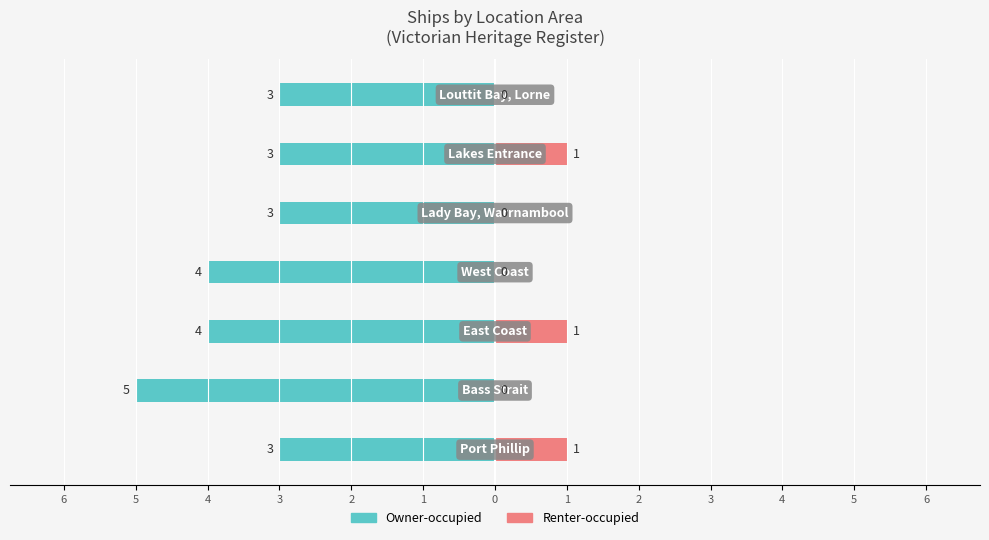

What are all the series names shown in the legend?

Owner-occupied, Renter-occupied